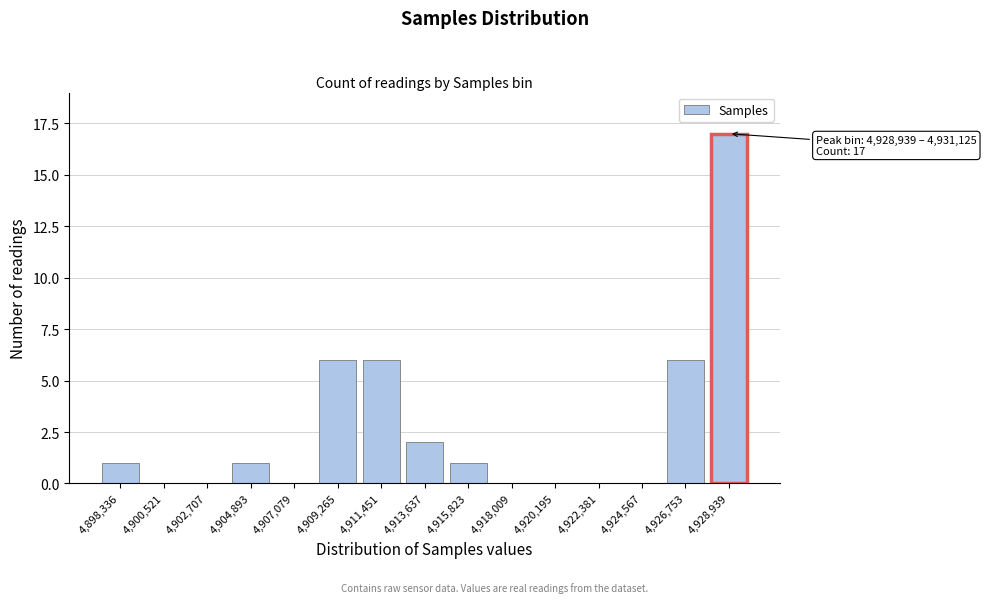

Reading left to right, transcribe all the data shown in this chart.

4,898,336=1	4,900,521=0	4,902,707=0	4,904,893=1	4,907,079=0	4,909,265=6	4,911,451=6	4,913,637=2	4,915,823=1	4,918,009=0	4,920,195=0	4,922,381=0	4,924,567=0	4,926,753=6	4,928,939=17